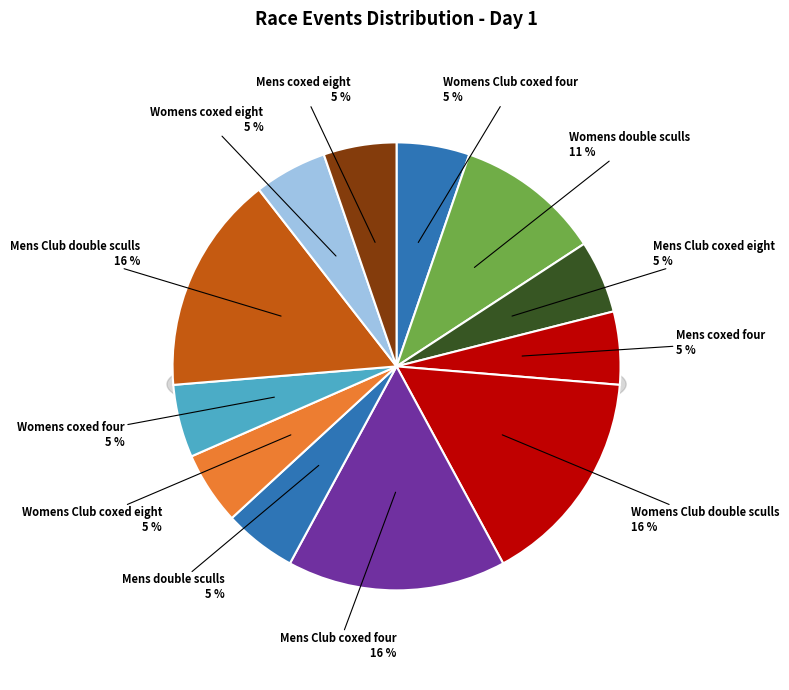

Which slice is the smallest?

Womens Club coxed four